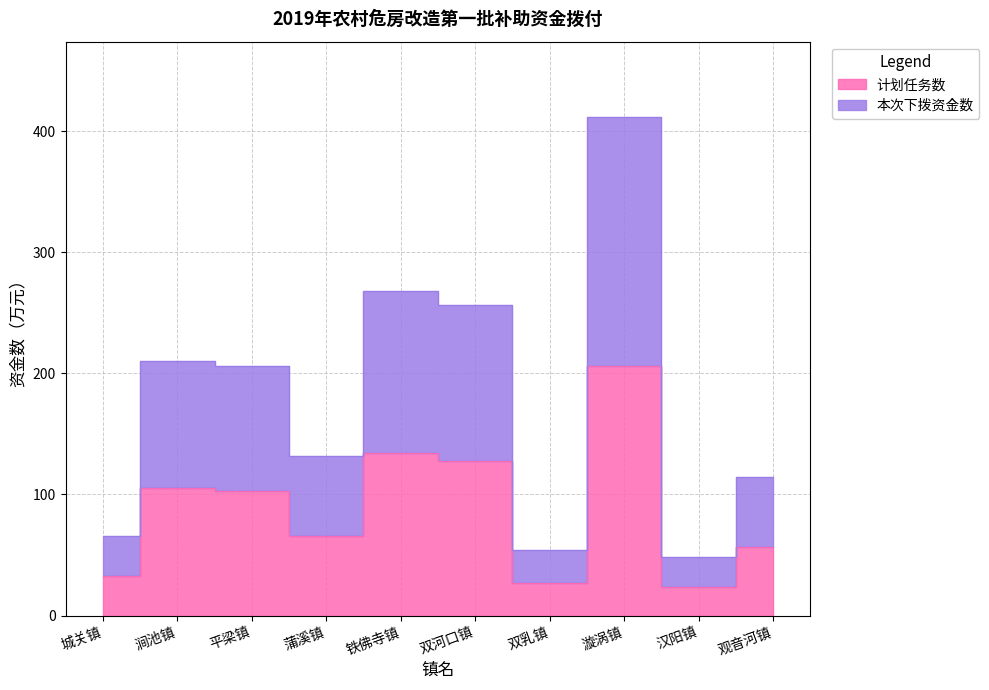

Count the number of data series in this chart.

2